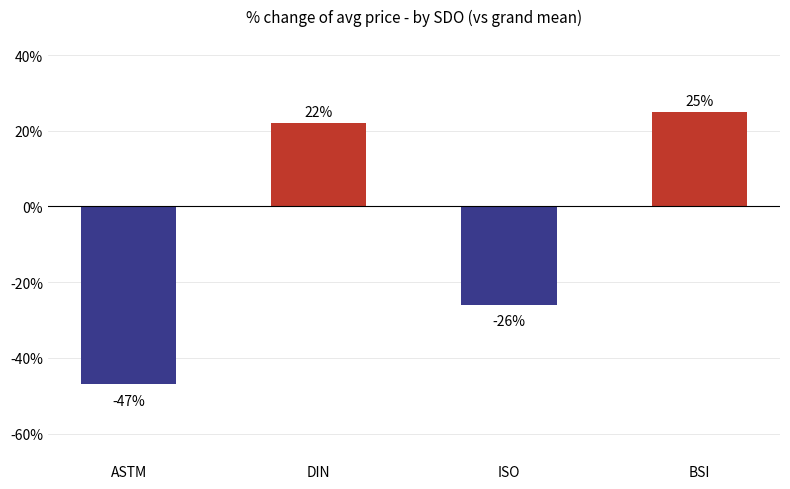

What value does the data have at ISO?

-26